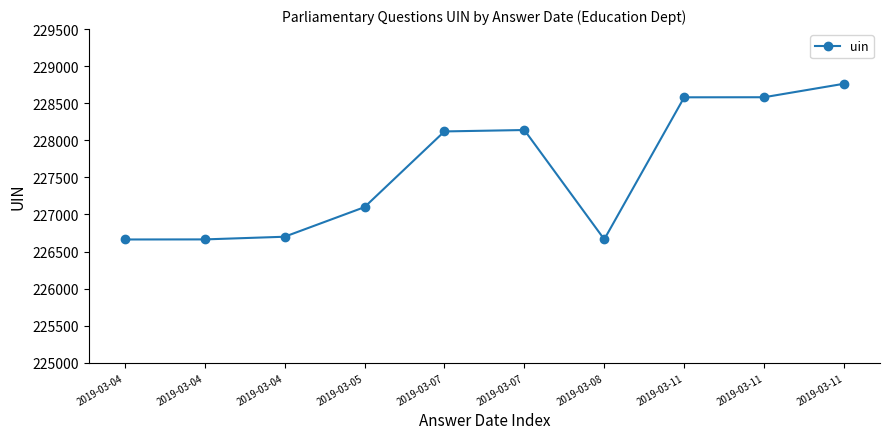

What is the smallest value displayed?

226663